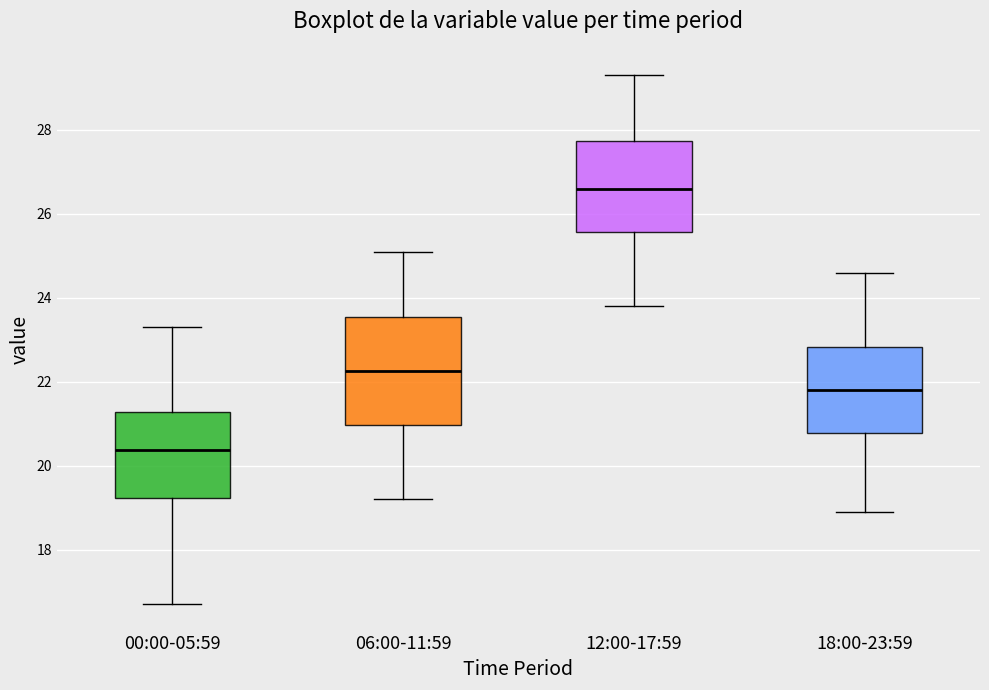

Comparing the boxes themselves (not the whiskers), which one is the tallest?

06:00-11:59